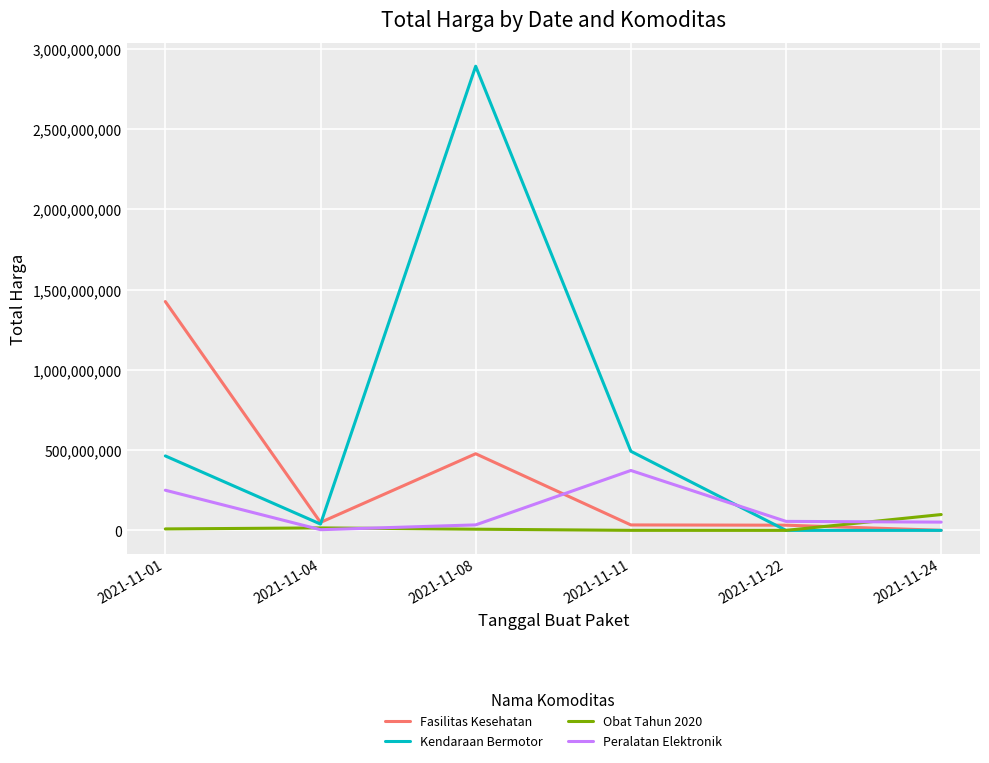

The value of Peralatan Elektronik at 2021-11-24 is 51601000. True or false?

True